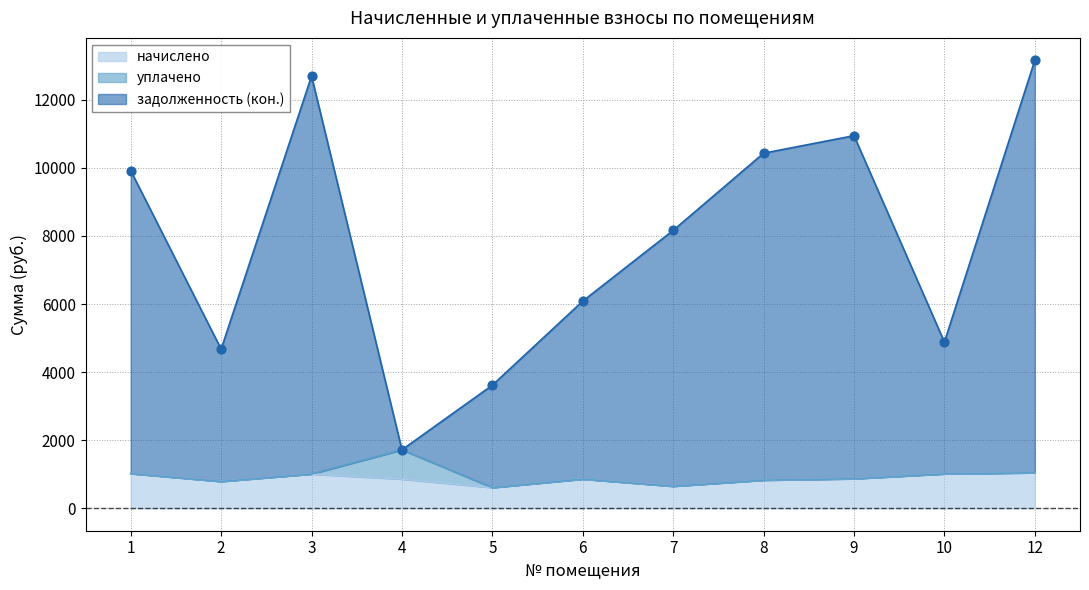

Is the value of задолженность (кон.) at 9 greater than the value of начислено at 10?

Yes